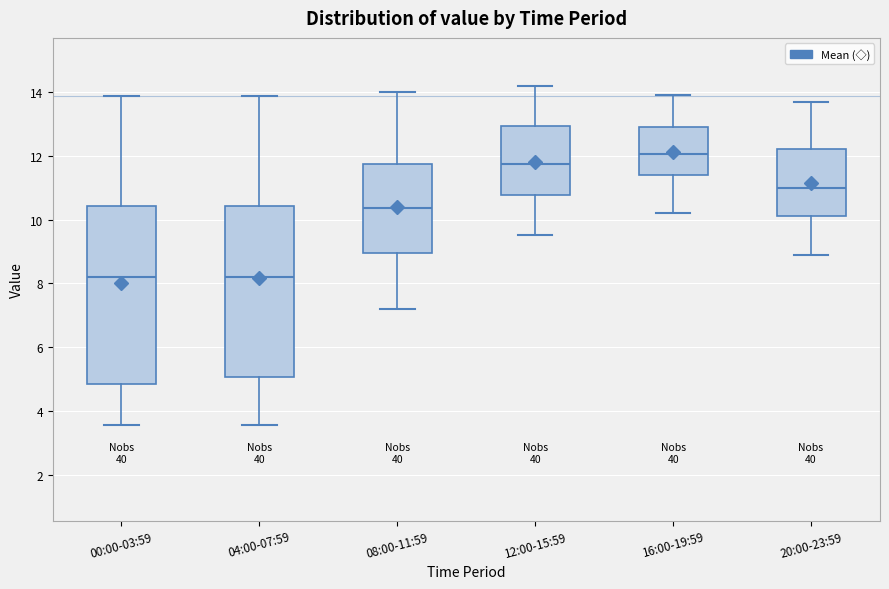

Reading left to right, transcribe this box plot: for each box, give where its median line is, the range the box spans, and where its two whiskers end, as read against the y-axis. The values are not printed on the chart, so give them approximately, as read against the axis.

00:00-03:59: median 8.2, box 4.8 to 10.4, whiskers 3.6 to 13.8
04:00-07:59: median 8.2, box 5.0 to 10.4, whiskers 3.6 to 13.8
08:00-11:59: median 10.4, box 9.0 to 11.8, whiskers 7.2 to 14.0
12:00-15:59: median 11.8, box 10.8 to 13.0, whiskers 9.6 to 14.2
16:00-19:59: median 12.0, box 11.4 to 13.0, whiskers 10.2 to 14.0
20:00-23:59: median 11.0, box 10.2 to 12.2, whiskers 9.0 to 13.8